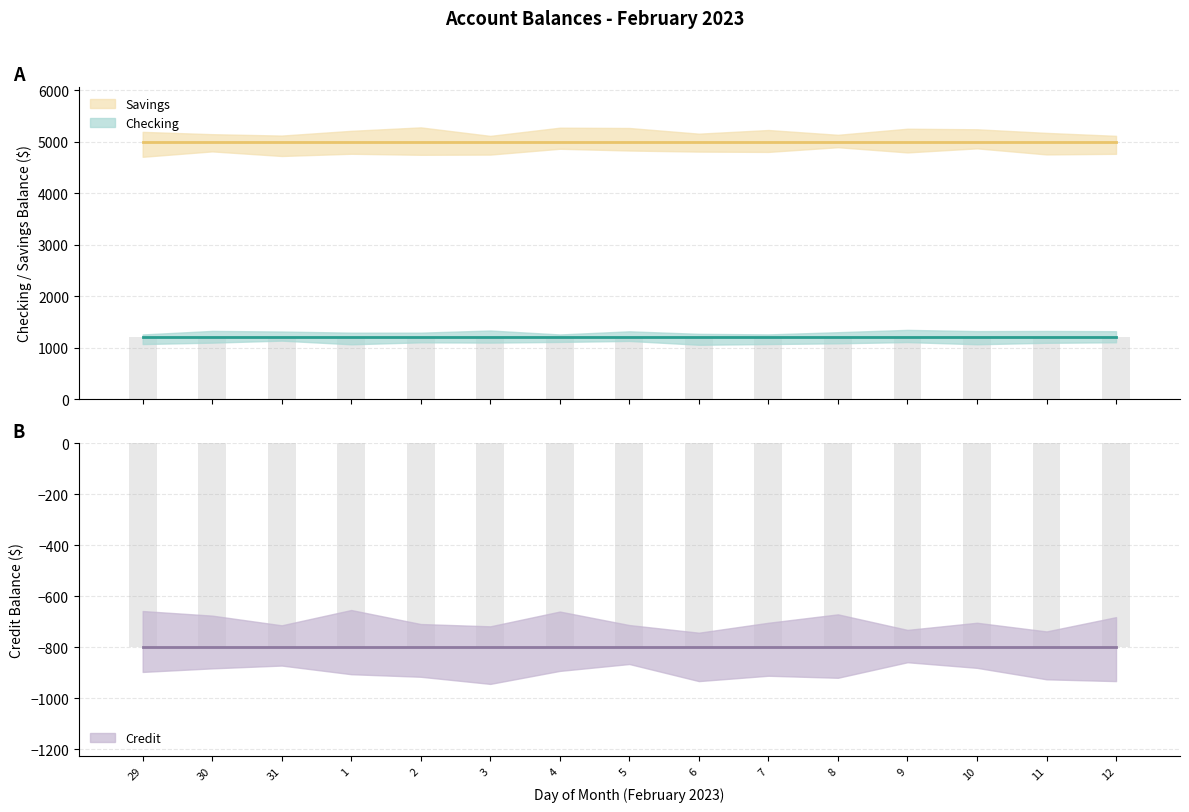

Reading right to left, extract all data points from this chart.

Checking: 12=1200	11=1200	10=1200	9=1200	8=1200	7=1200	6=1200	5=1200	4=1200	3=1200	2=1200	1=1200	31=1200	30=1200	29=1200
Savings: 12=5000	11=5000	10=5000	9=5000	8=5000	7=5000	6=5000	5=5000	4=5000	3=5000	2=5000	1=5000	31=5000	30=5000	29=5000
Credit: 12=-800	11=-800	10=-800	9=-800	8=-800	7=-800	6=-800	5=-800	4=-800	3=-800	2=-800	1=-800	31=-800	30=-800	29=-800